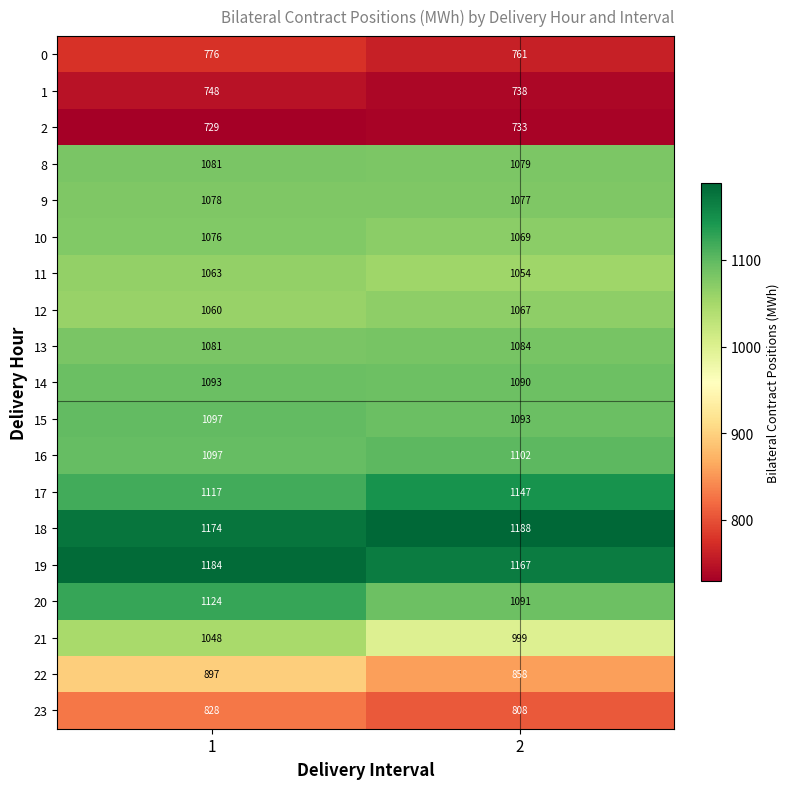

What is the highest value of the 16 series?

1102